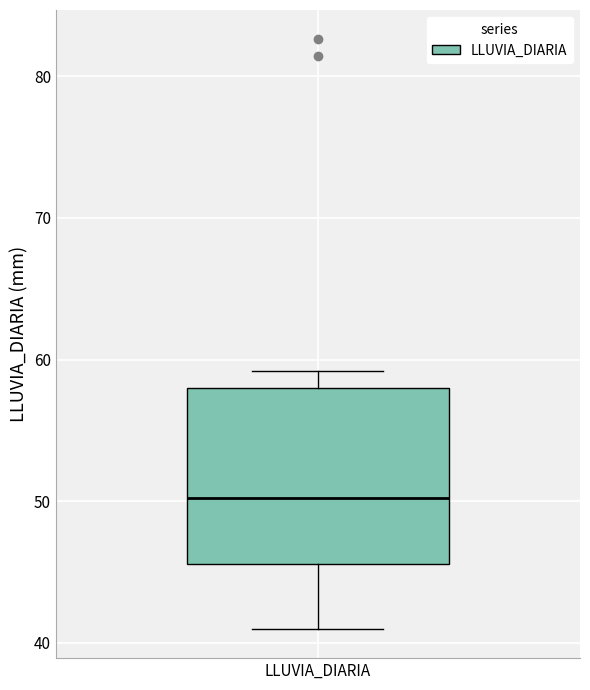

Transcribe this box plot: give where the median line is, the range the box spans, and where the two whiskers end, as read against the y-axis. The values are not printed on the chart, so give them approximately, as read against the axis.

median 50, box 46 to 58, whiskers 41 to 59